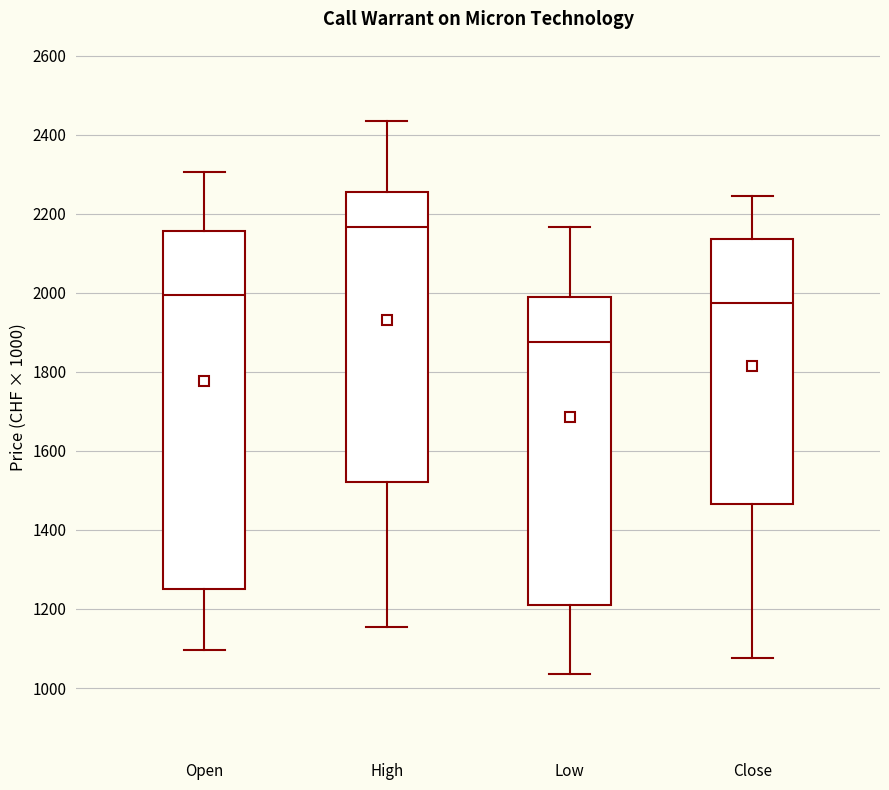

Comparing the boxes themselves (not the whiskers), which one is the tallest?

Open